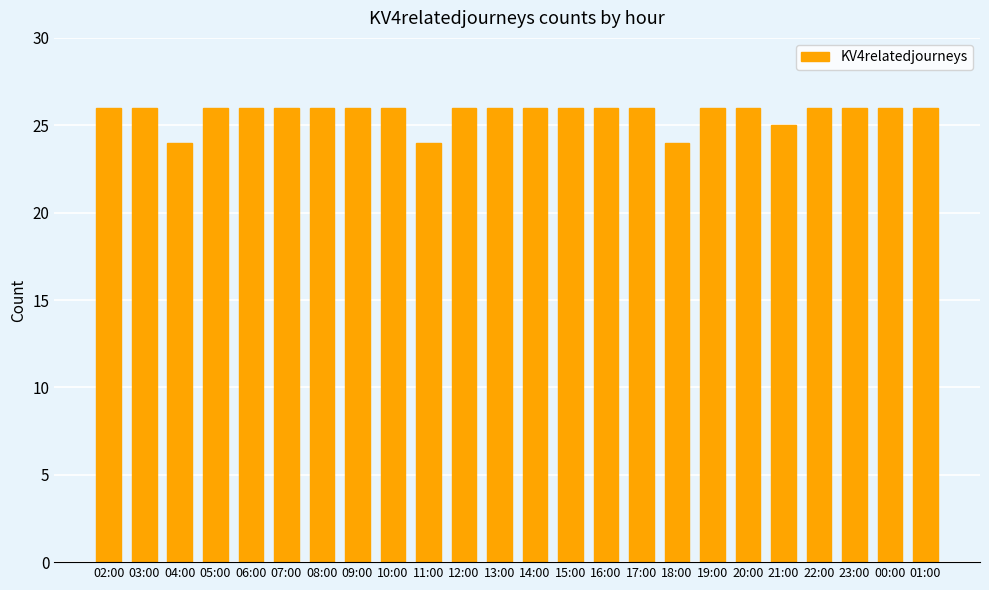

Approximately how many times larger is the value at 18:00 compared to 10:00?

0.9